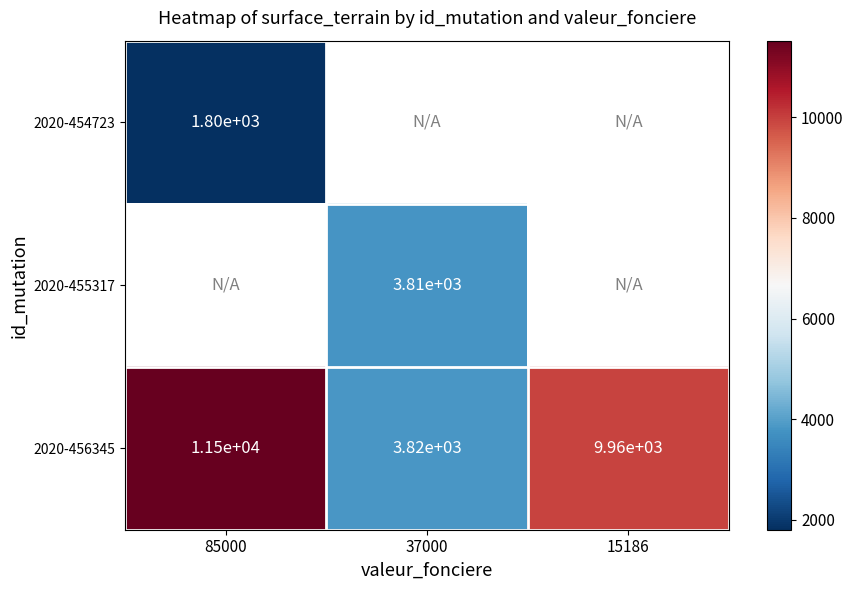

Which series has the largest range (max minus min)?

2020-456345